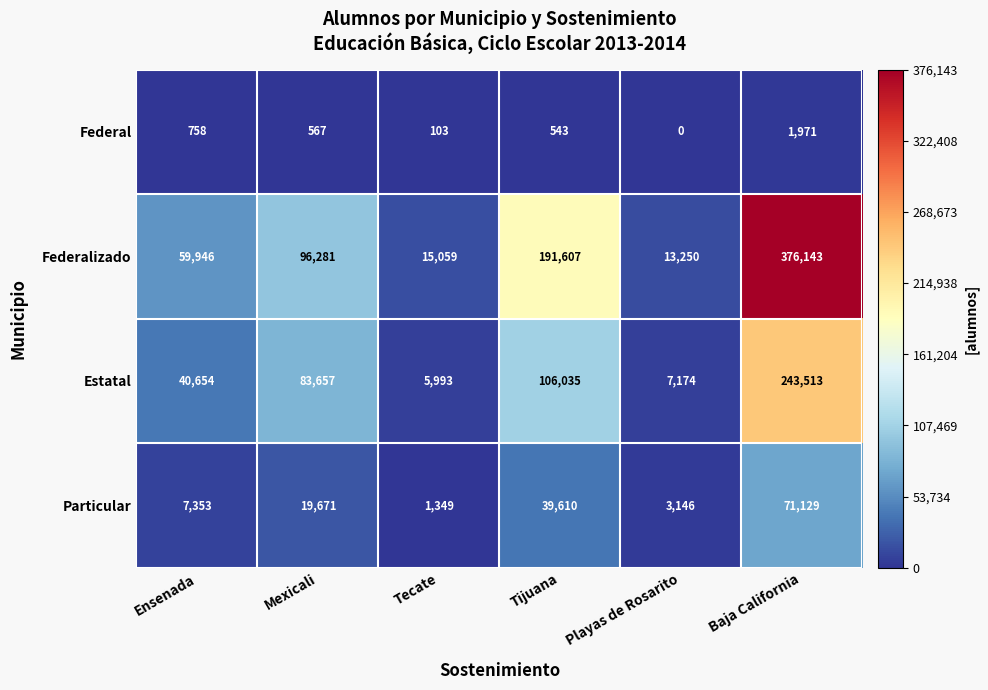

Which label corresponds to the largest value in the chart?

Baja California